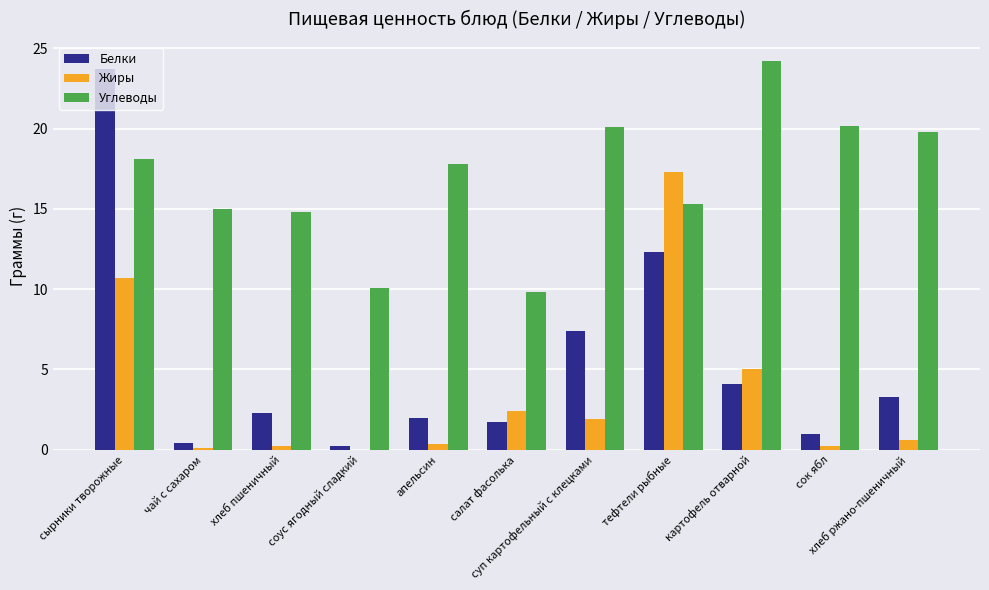

Is the value of Белки at сырники творожные greater than the value of Жиры at суп картофельный с клецками?

Yes